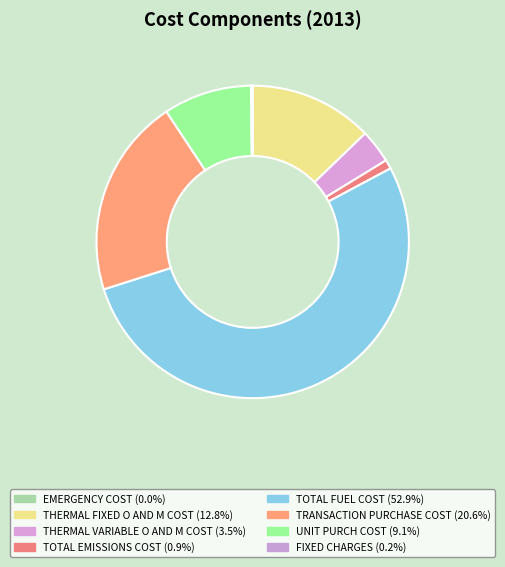

What percentage is the THERMAL VARIABLE O AND M COST slice, to the nearest percent?

3%